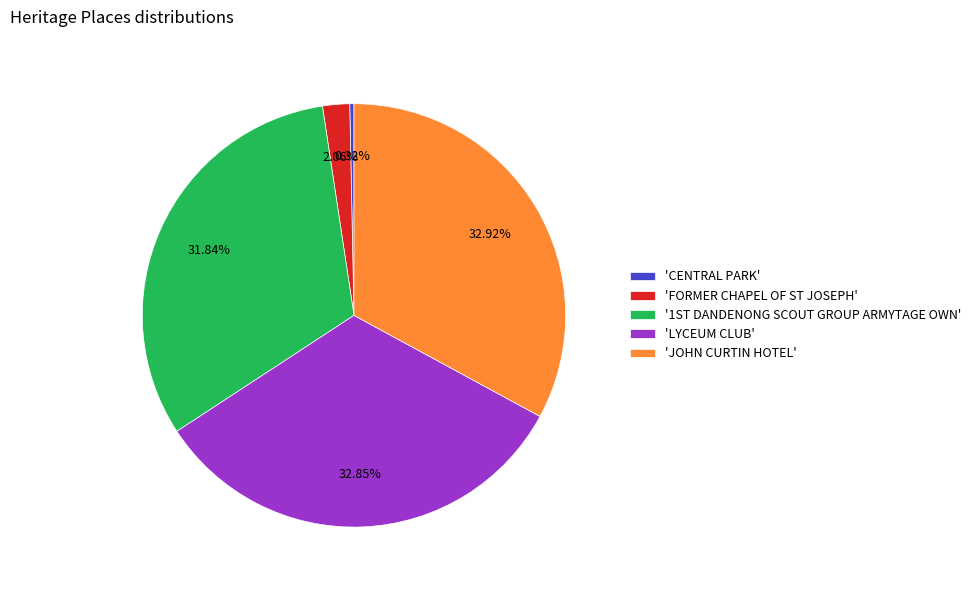

Is 'FORMER CHAPEL OF ST JOSEPH' the majority of the pie?

No